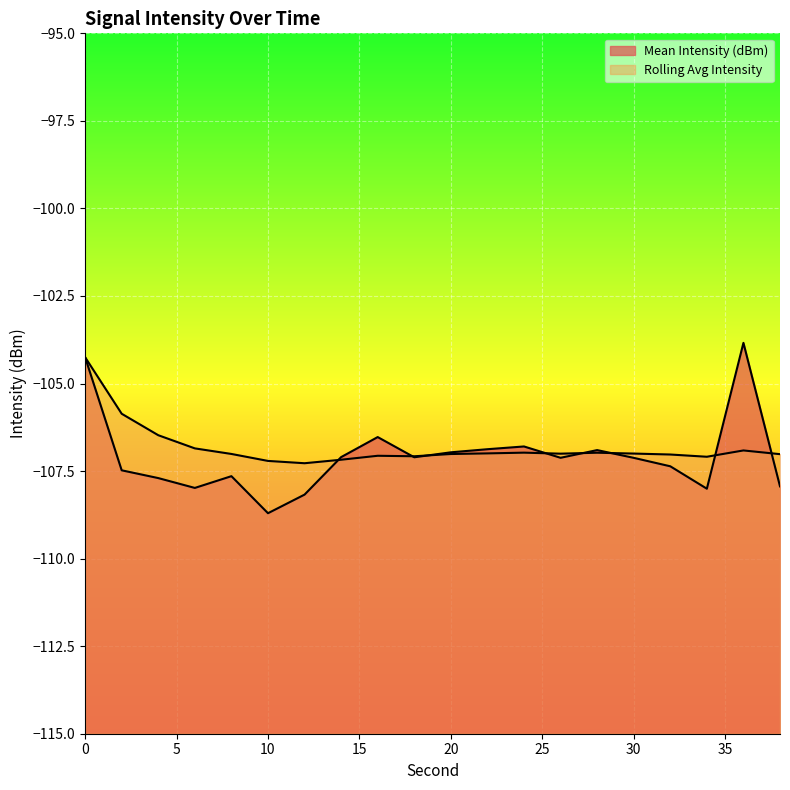

What is the difference between the Mean Intensity (dBm) values at 16 and 24?

0.3